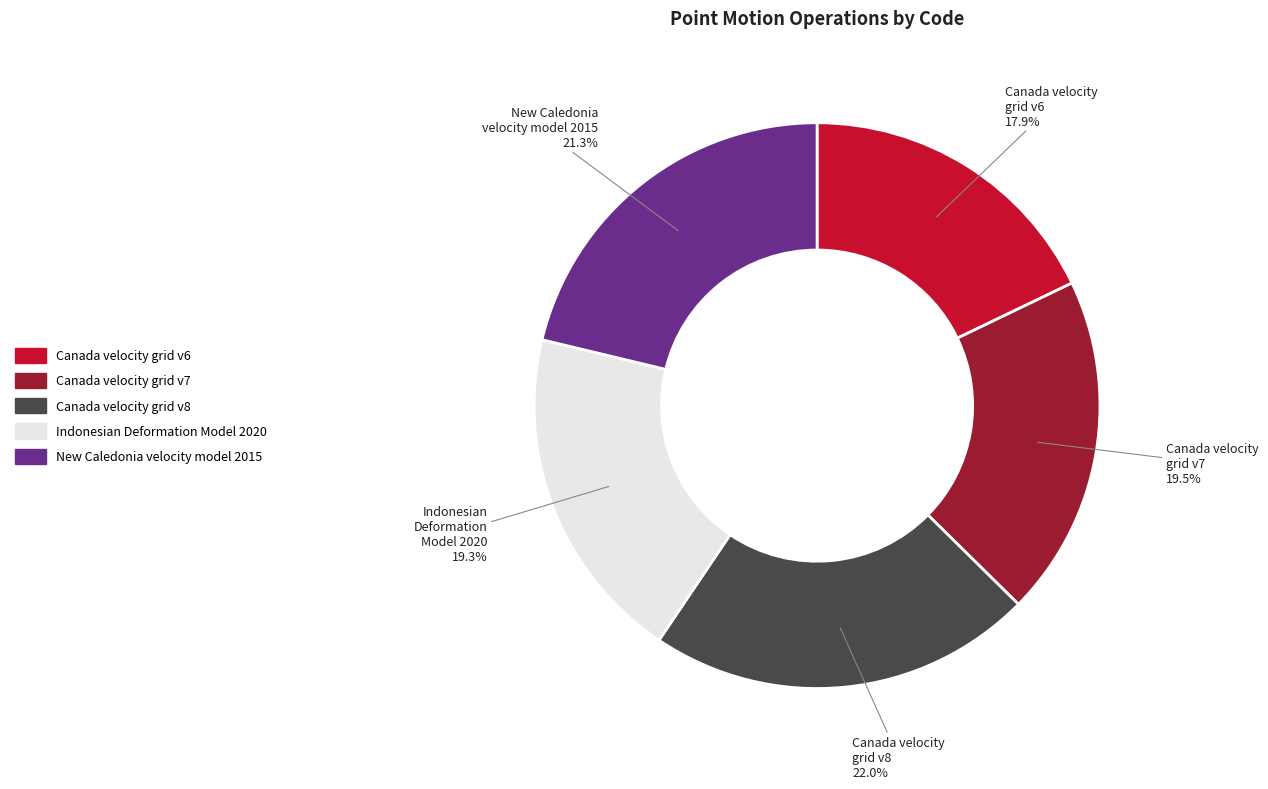

How many segments does this pie chart have?

5